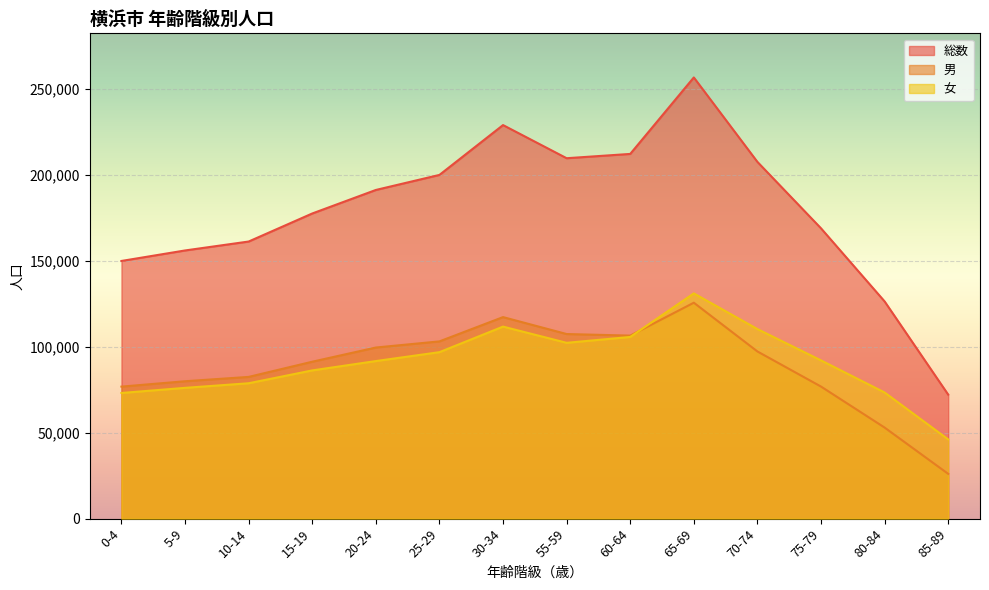

Rank the categories by 男 value from highest to lowest.

65-69, 30-34, 55-59, 60-64, 25-29, 20-24, 70-74, 15-19, 10-14, 5-9, 75-79, 0-4, 80-84, 85-89